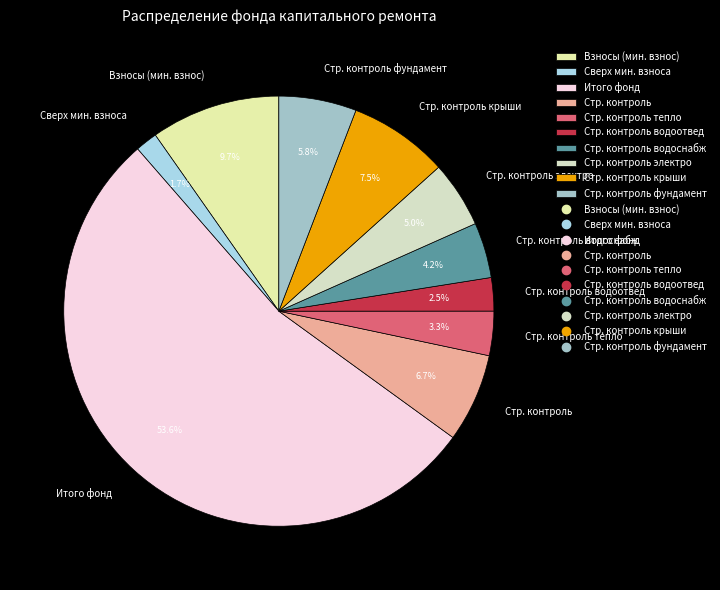

Between Взносы (мин. взнос) and Стр. контроль водоснабж, which is larger?

Взносы (мин. взнос)